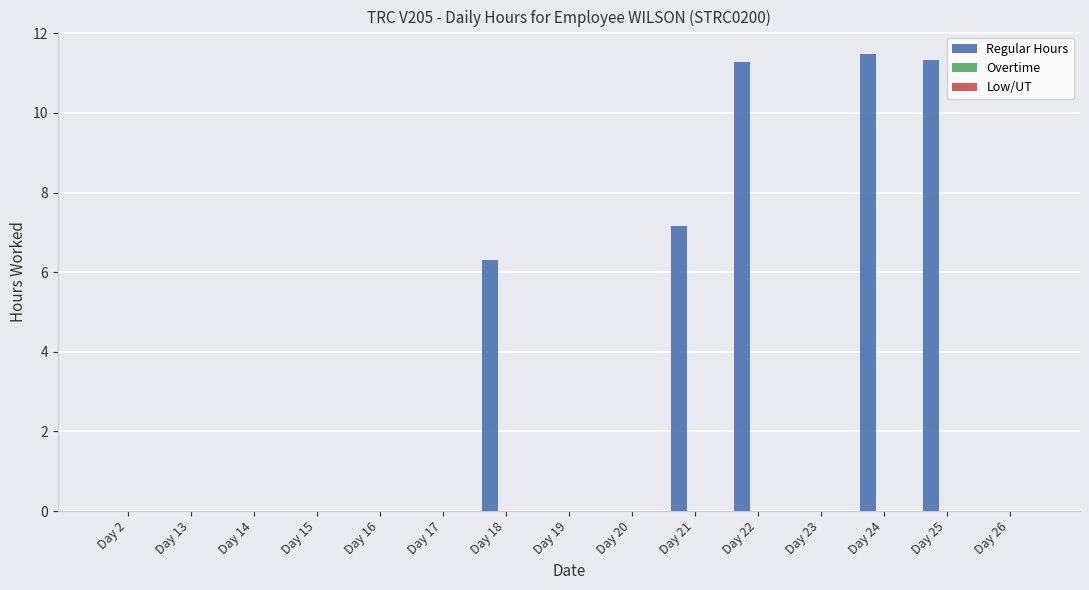

What is the sum of all values?

47.6